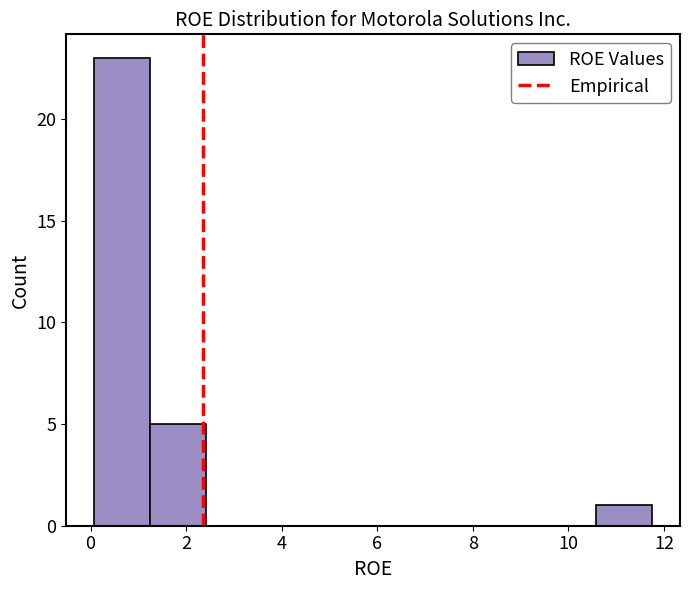

Reading left to right, list every bar in this chart as the range it spans on the x-axis followed by its height. Neither the bar edges nor the heights are printed on the chart, so give them approximately, as read against the axes.

0.0 to 1.2: 23
1.2 to 2.4: 5
2.4 to 3.6: 0
3.6 to 4.8: 0
4.8 to 6.0: 0
6.0 to 7.0: 0
7.0 to 8.2: 0
8.2 to 9.4: 0
9.4 to 10.6: 0
10.6 to 11.8: 1